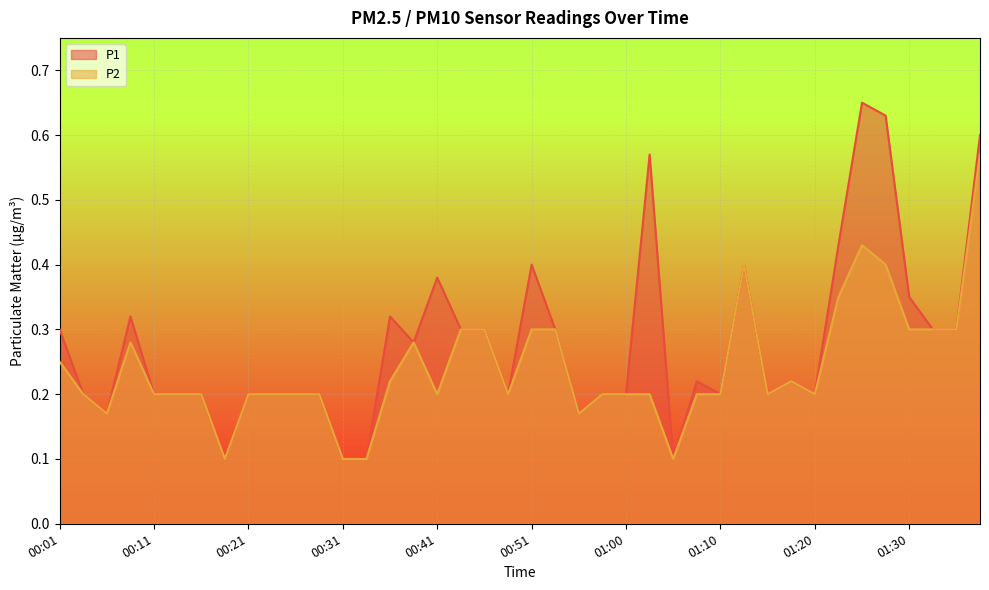

True or false: P1 and P2 intersect in this chart.

False